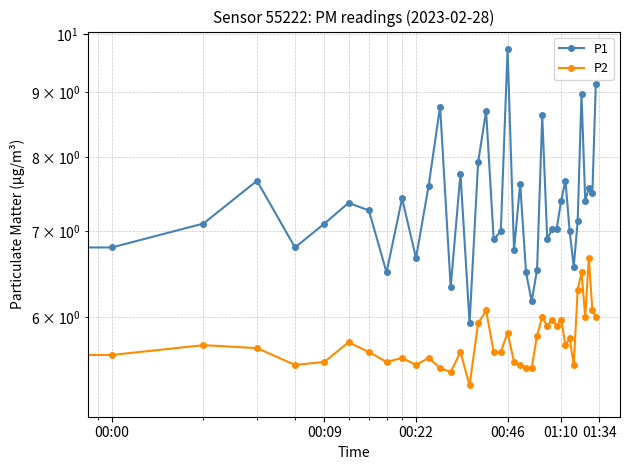

List the series in order of their overall mean, highest first.

P1, P2